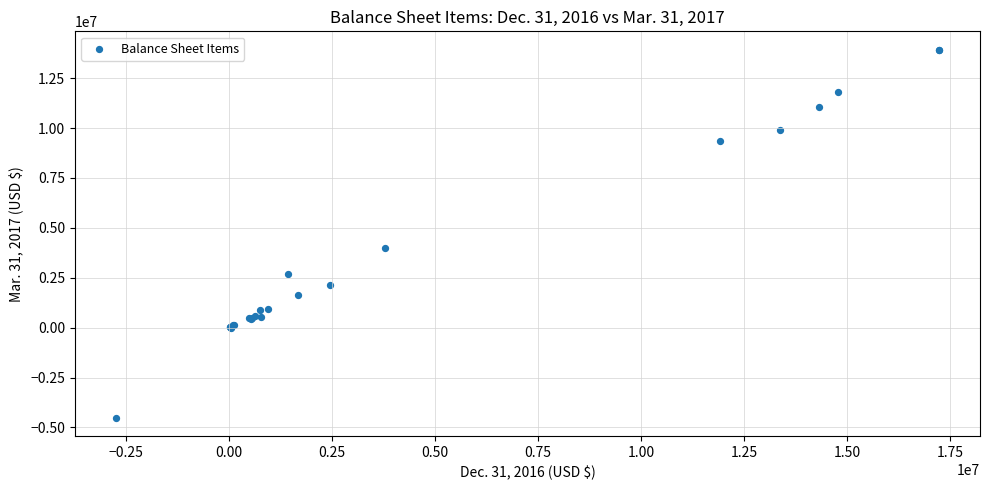

What Y value in the scatter plot is closest to 4706837?

3970456